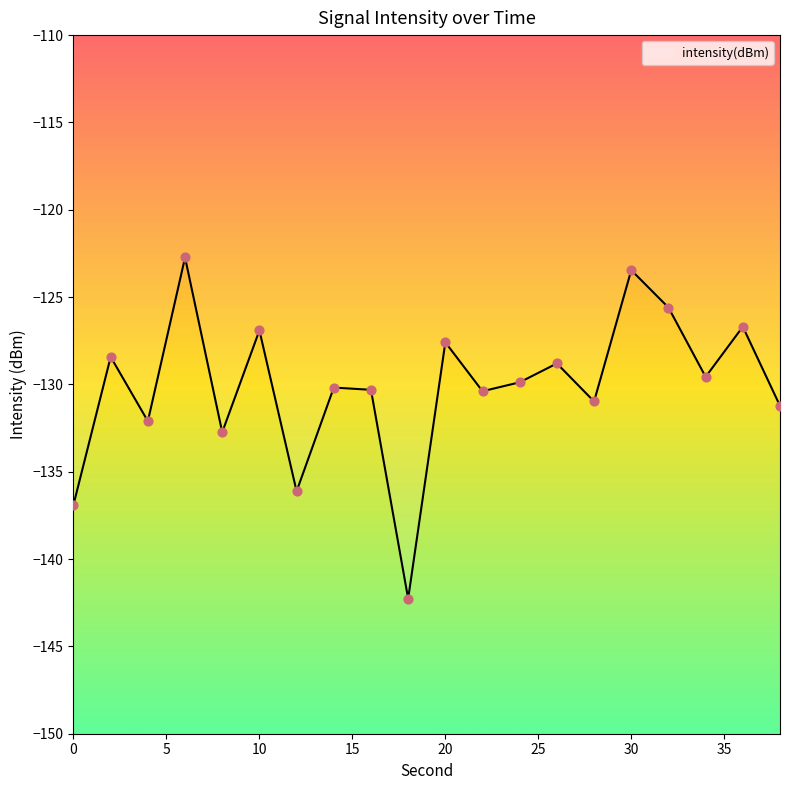

What is the difference between the maximum and minimum values?

19.5